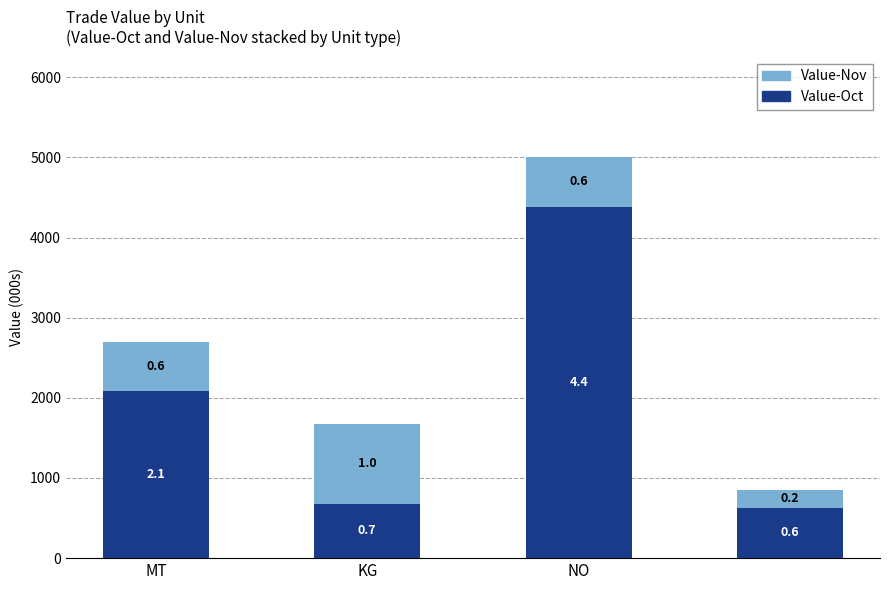

What are all the series names shown in the legend?

Value-Nov, Value-Oct